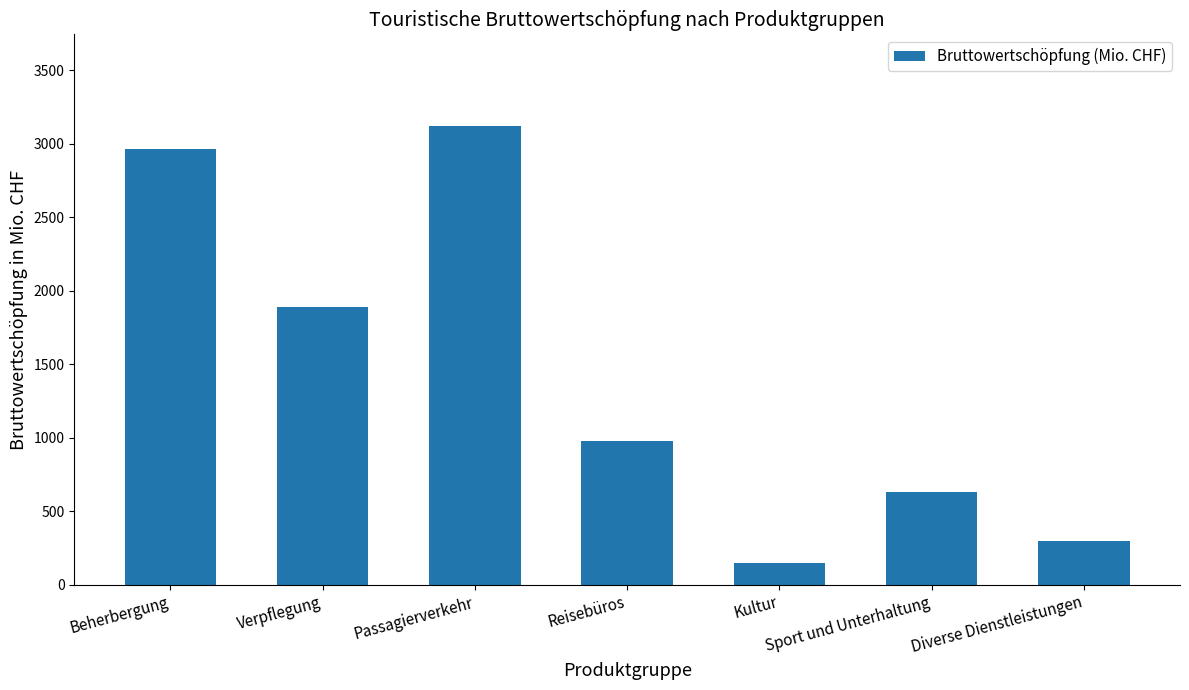

List the labels in order of value, smallest first.

Kultur, Diverse Dienstleistungen, Sport und Unterhaltung, Reisebüros, Verpflegung, Beherbergung, Passagierverkehr